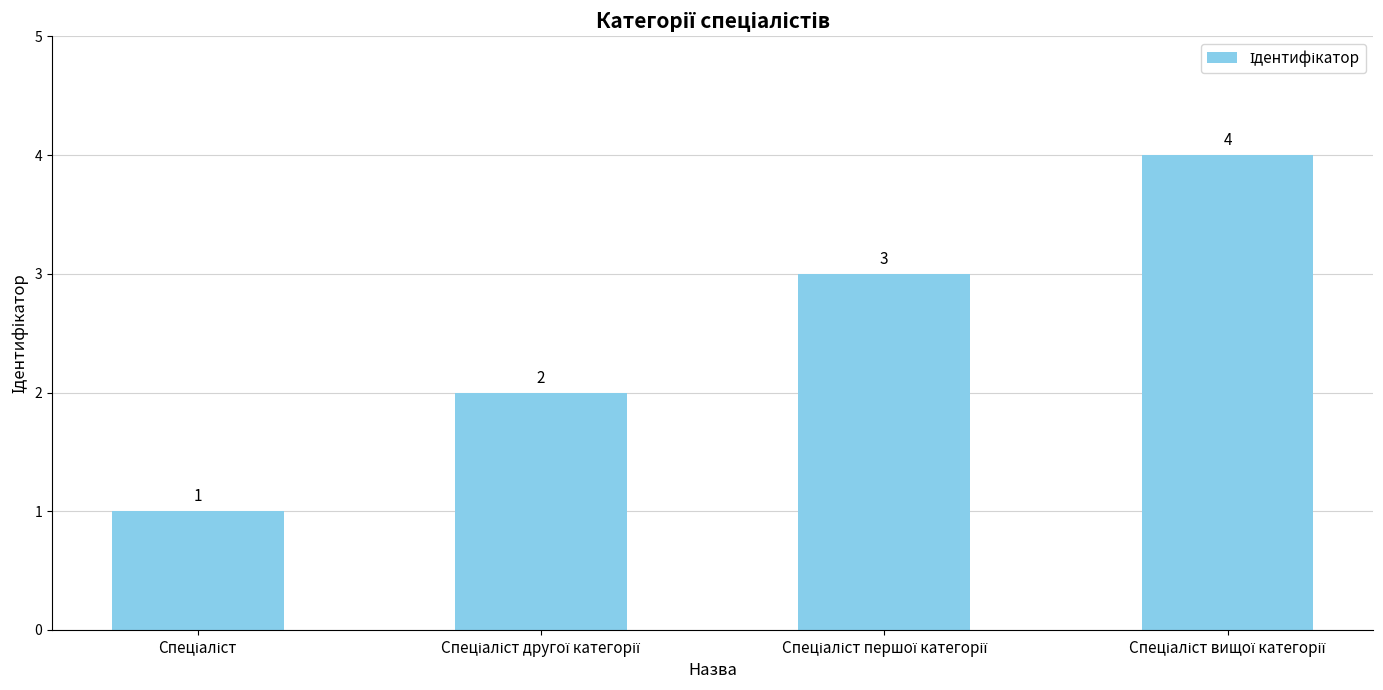

Count the number of categories in the chart.

4